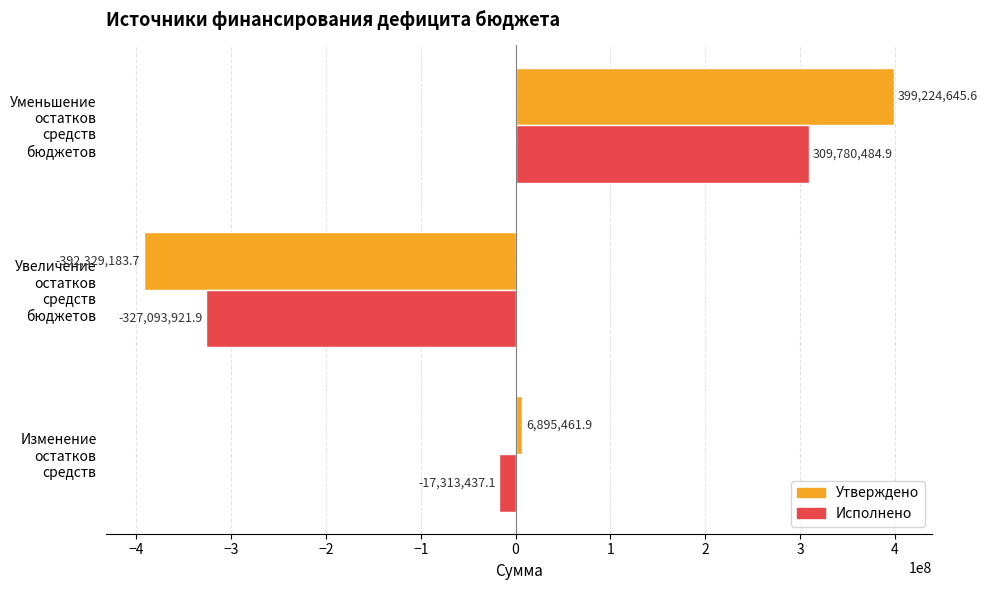

Is the value of Исполнено at Уменьшение остатков средств бюджетов greater than the value of Утверждено at Уменьшение остатков средств бюджетов?

No